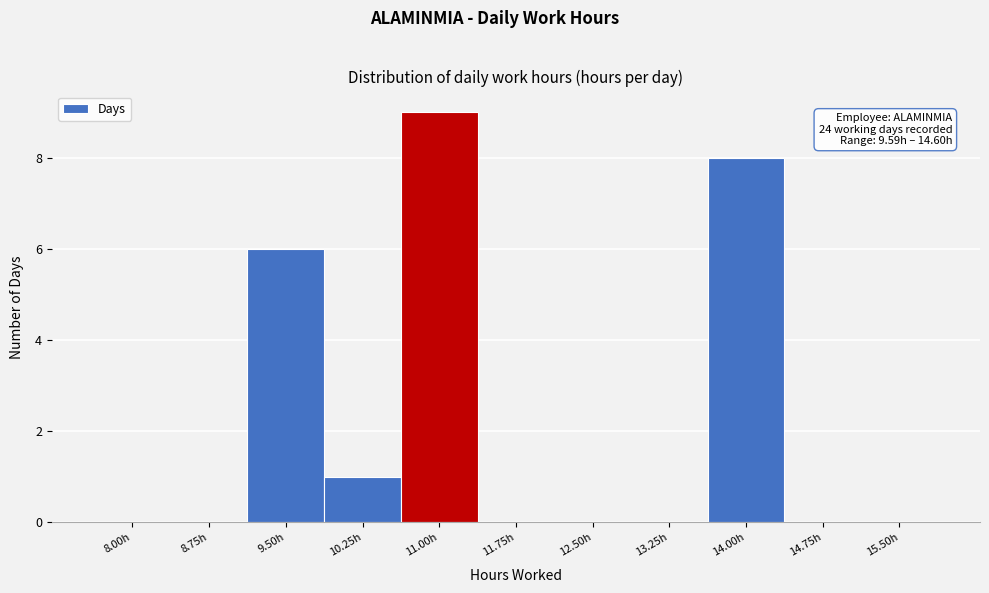

Reading left to right, extract all data points from this chart.

8.00h=0	8.75h=0	9.50h=6	10.25h=1	11.00h=9	11.75h=0	12.50h=0	13.25h=0	14.00h=8	14.75h=0	15.50h=0